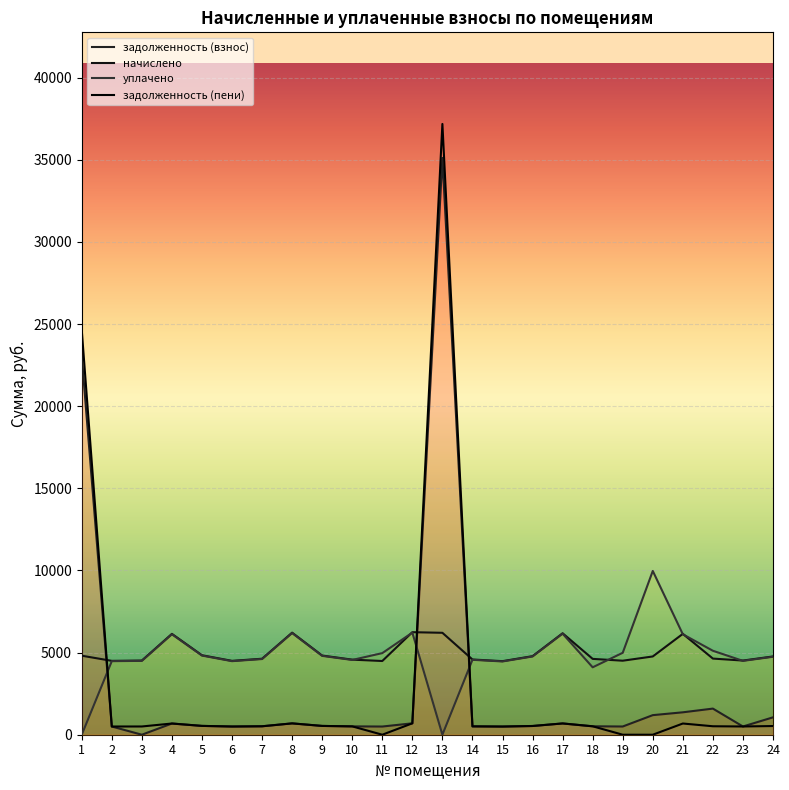

How many lines are shown in the chart?

4